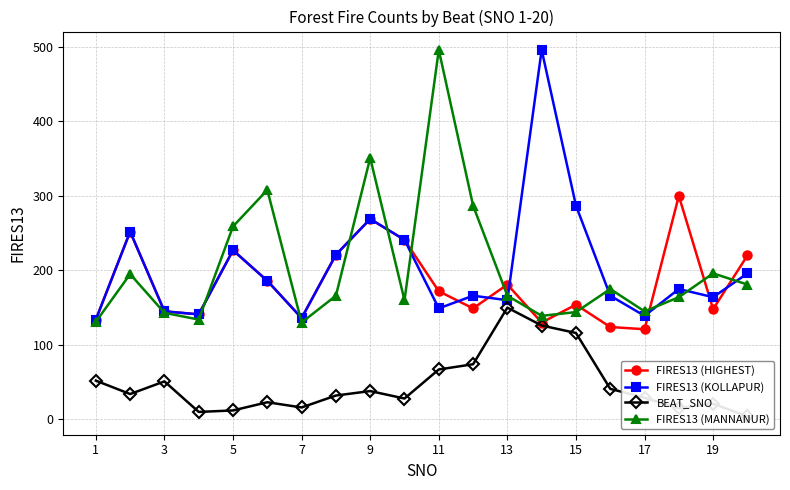

The value of FIRES13 (MANNANUR) at 1 is 131. True or false?

True